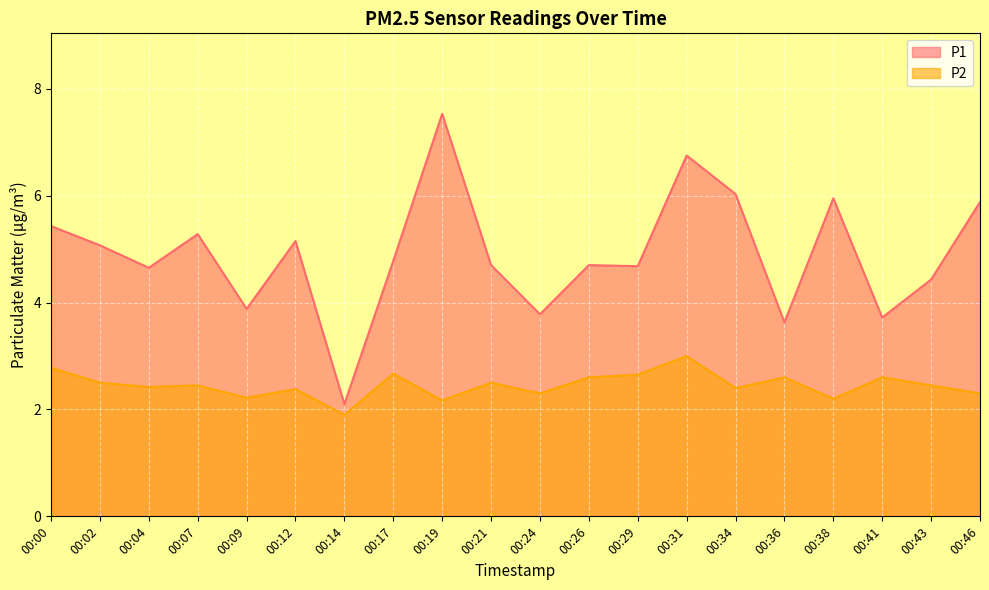

What is the average value of the P2 series?

2.5